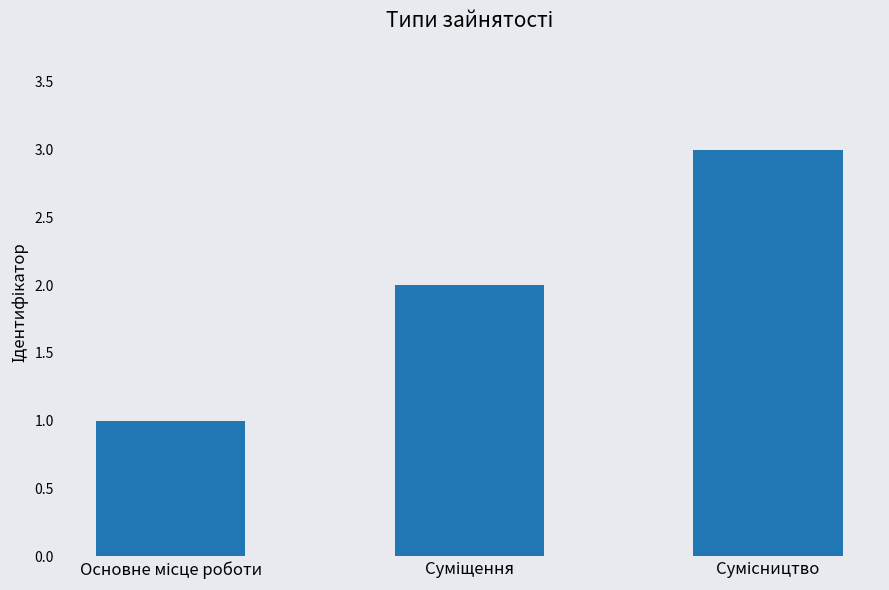

What is the sum of all values?

6